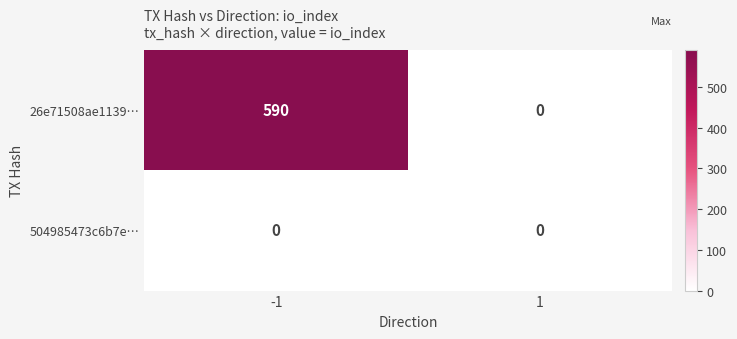

List the series in order of their overall mean, lowest first.

504985473c6b7e…, 26e71508ae1139…